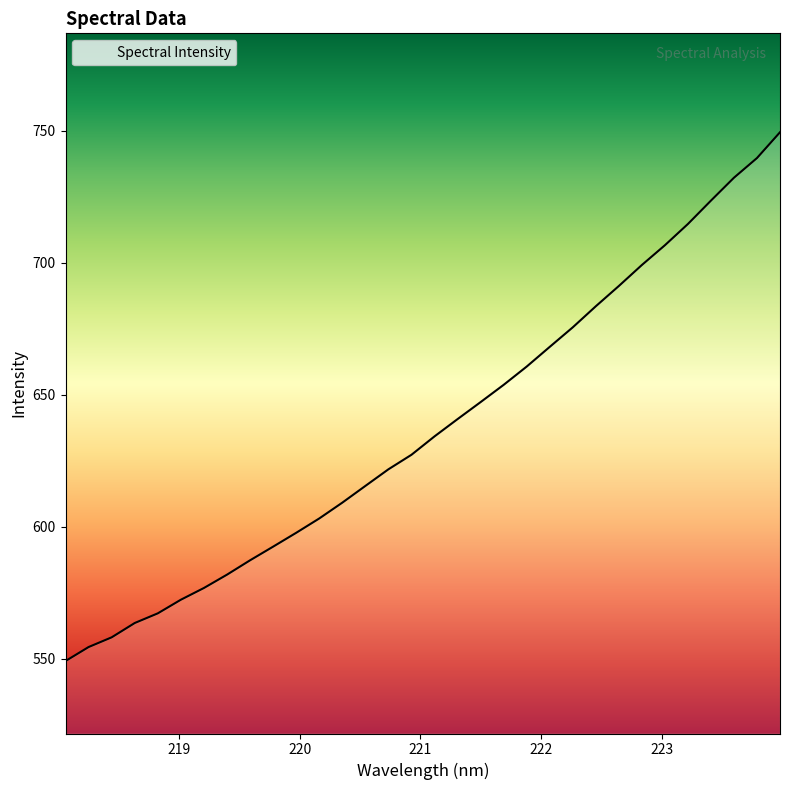

Reading right to left, transcribe all the data shown in this chart.

749.5	739.7	732.3	723.6	714.7	706.7	699.2	691.2	683.6	675.6	668.2	660.7	653.8	647.3	640.8	634.3	627.3	621.8	615.5	609.2	603.2	597.7	592.5	587.3	581.9	576.8	572.4	567.2	563.6	558.1	554.5	549.2